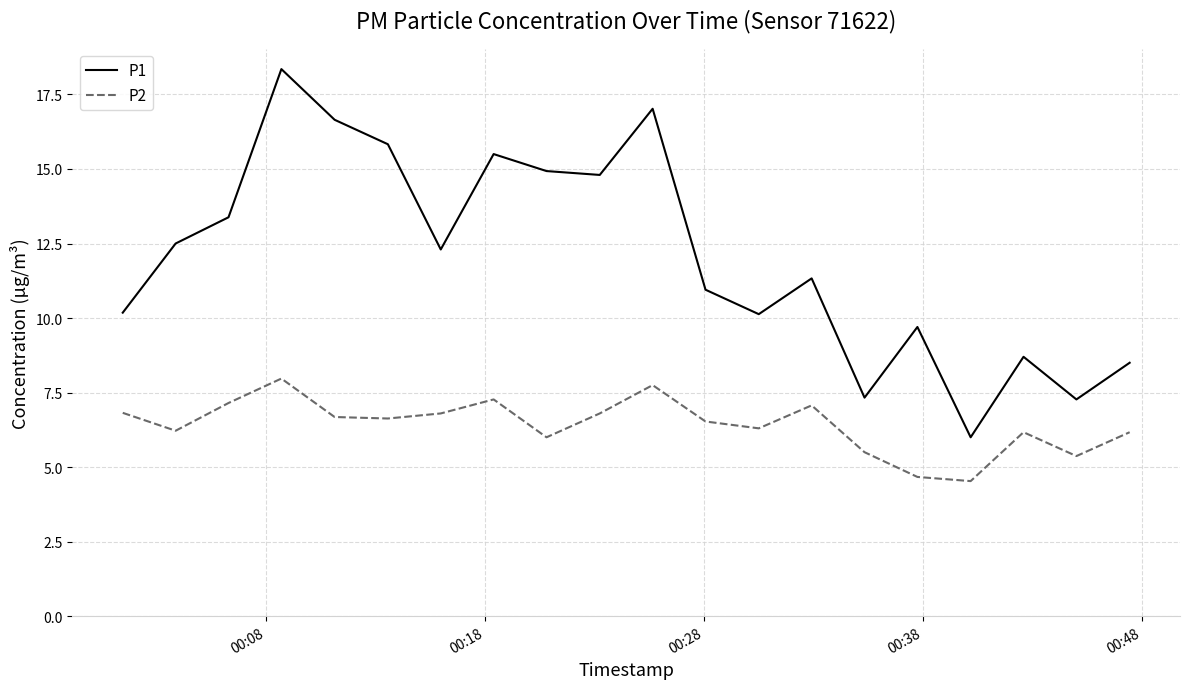

Rank the series by their average value, from lowest to highest.

P2, P1